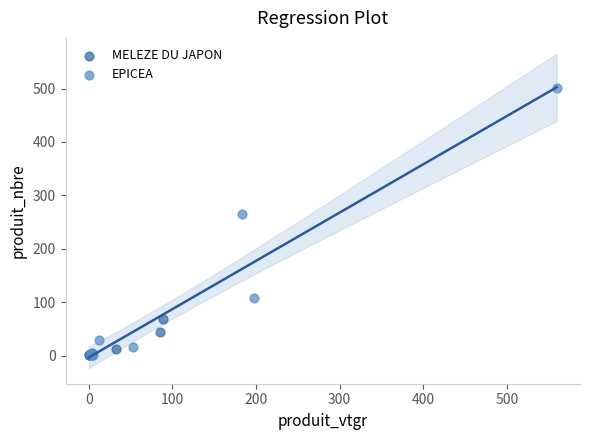

Which series contains the highest Y value?

EPICEA